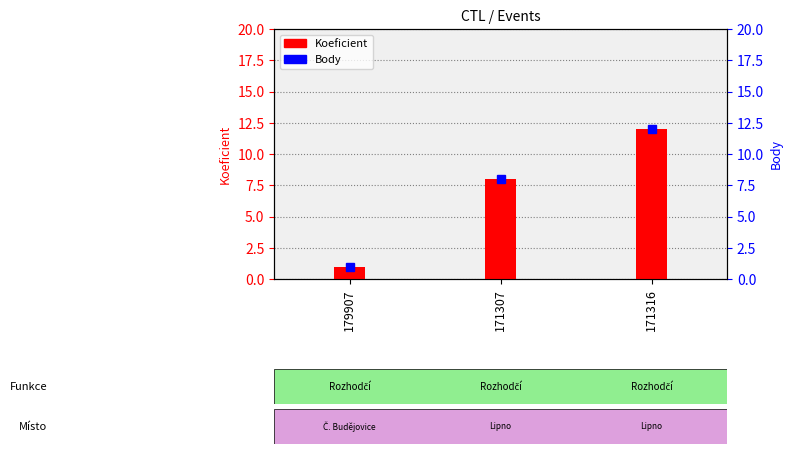

Does the chart contain any negative values?

No